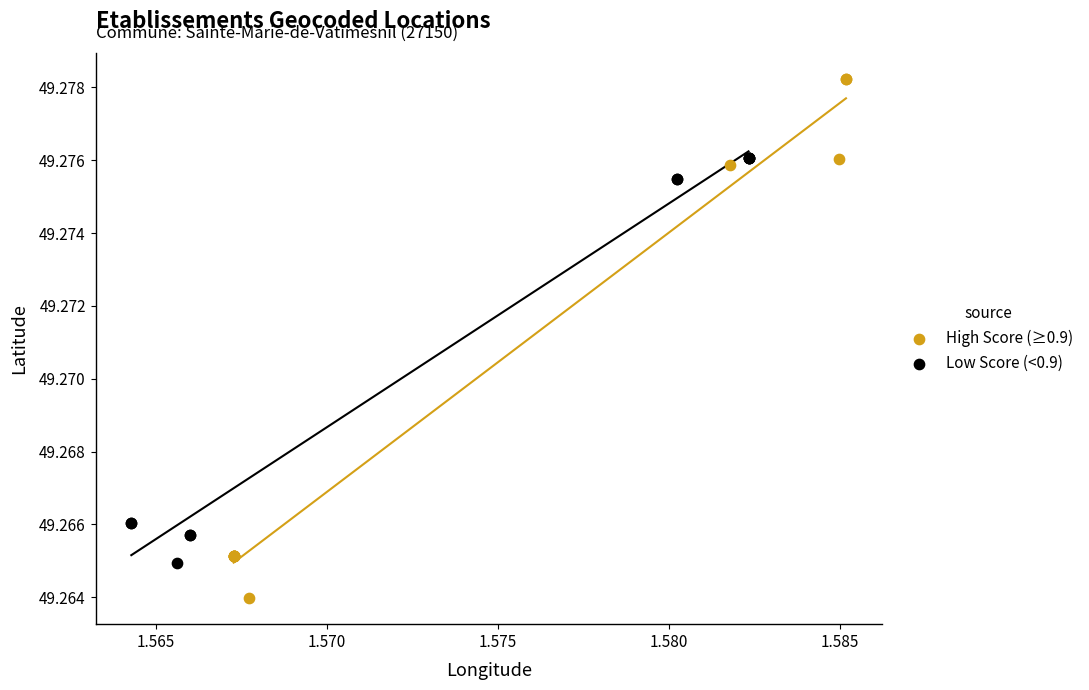

Which series has the widest spread of Y values?

High Score (≥0.9)